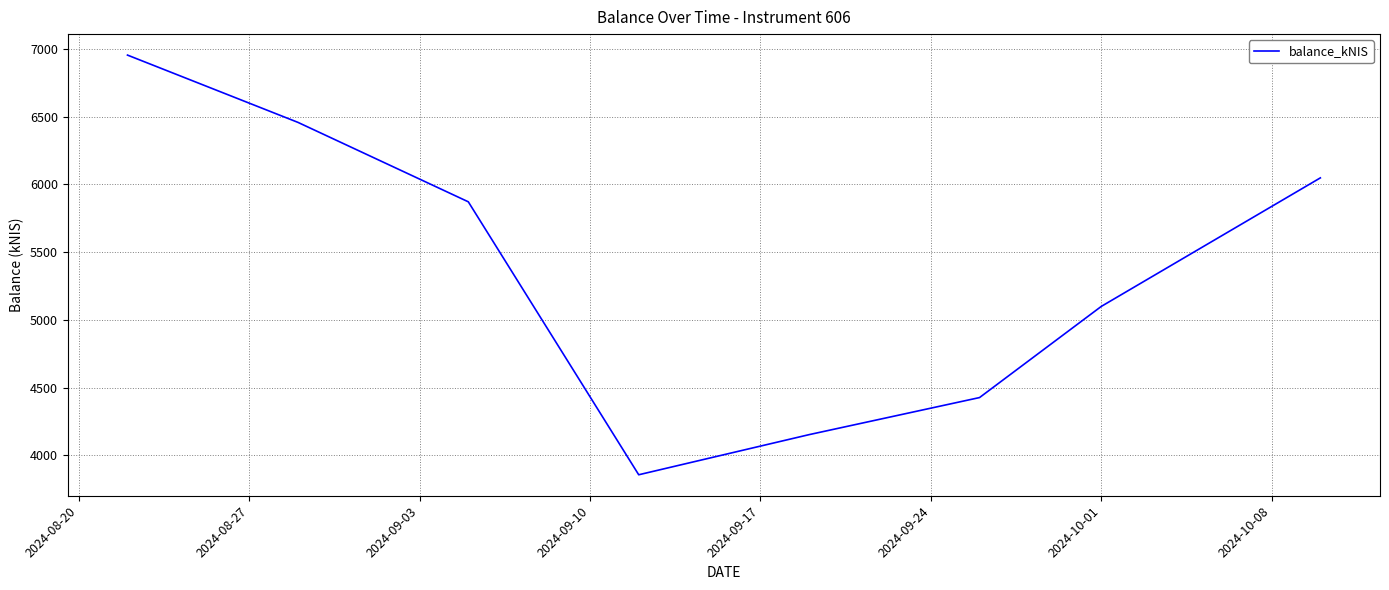

What is the sum of all values?

42863.6